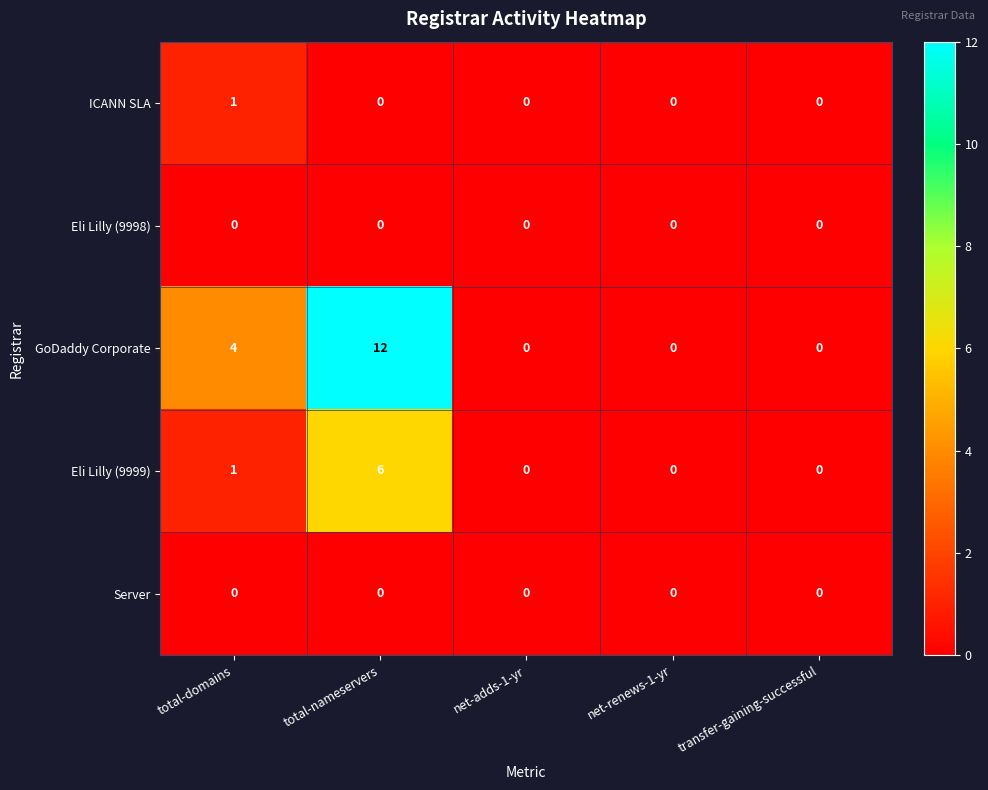

At which category is the sum across all series the highest?

total-nameservers